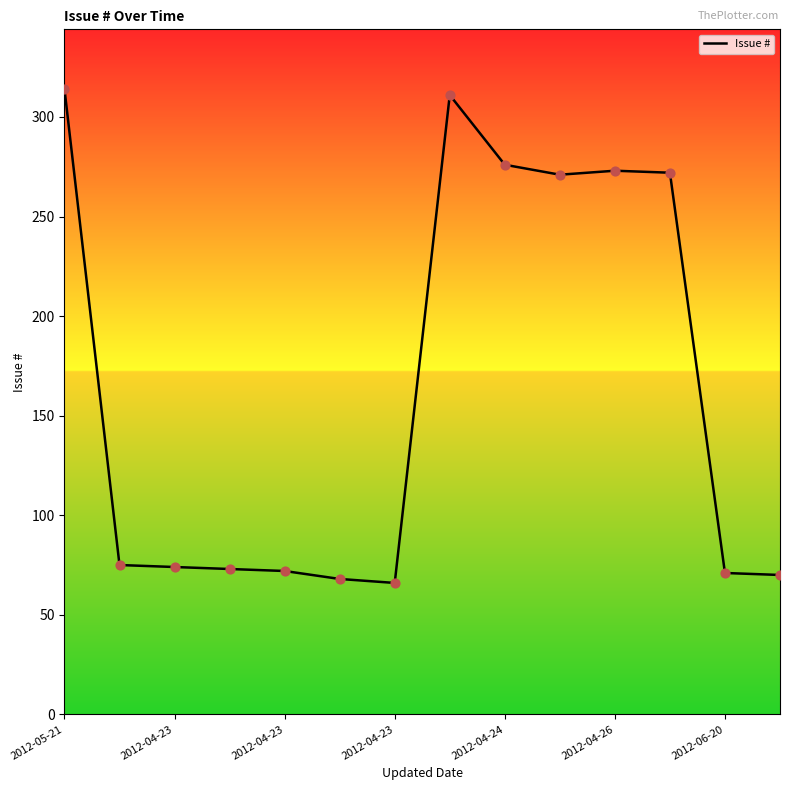

What is the smallest value displayed?

66